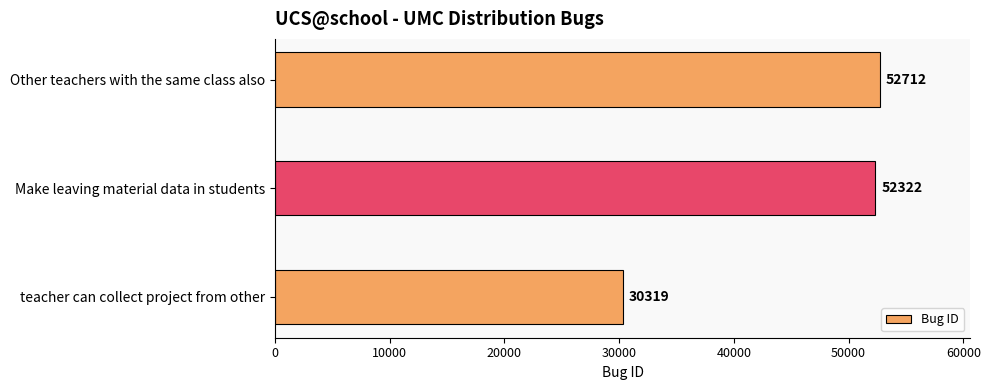

What is the minimum value shown in the chart?

30319